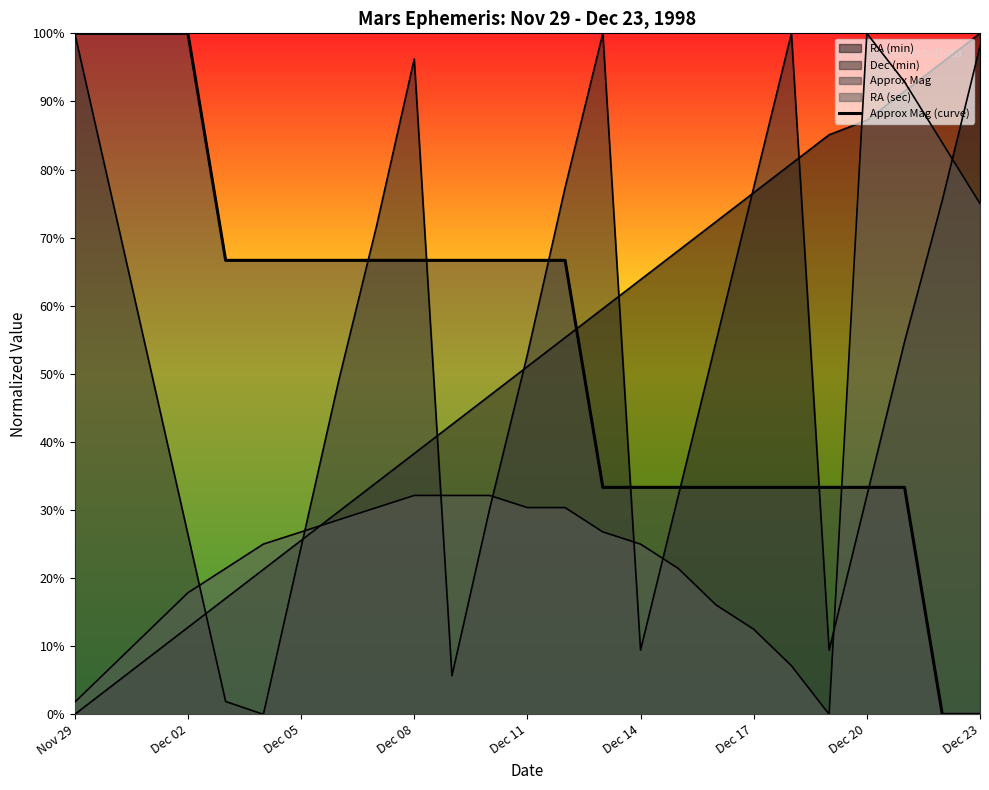

What is the difference between the second highest and second lowest values?

100.0